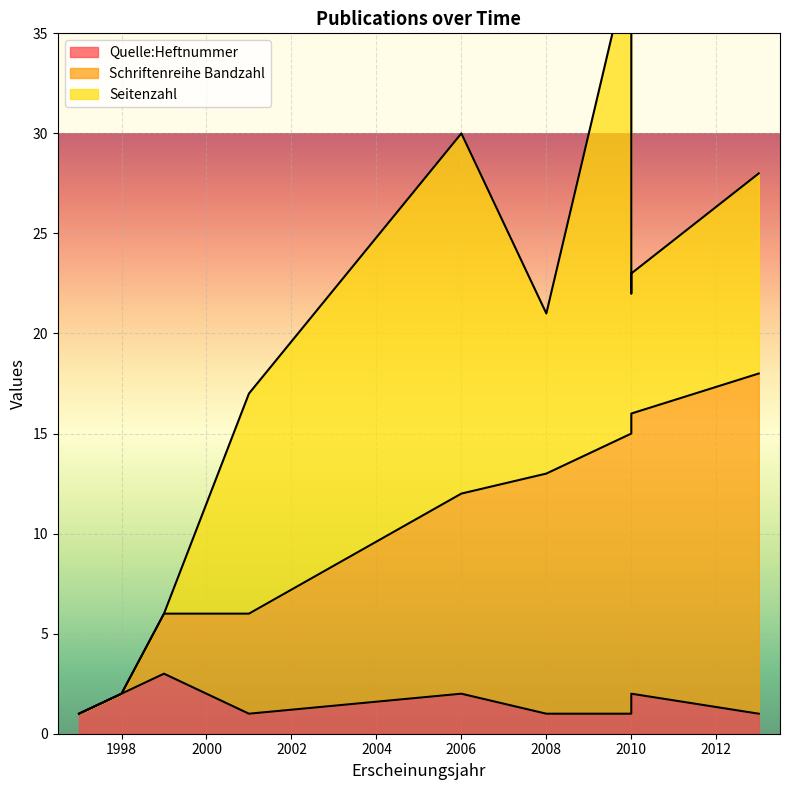

Does the chart display data point markers on the line(s)?

No